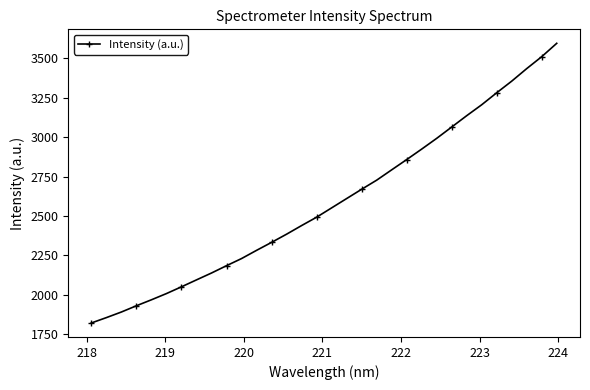

What is the value of the 6th point from the left?

2008.2